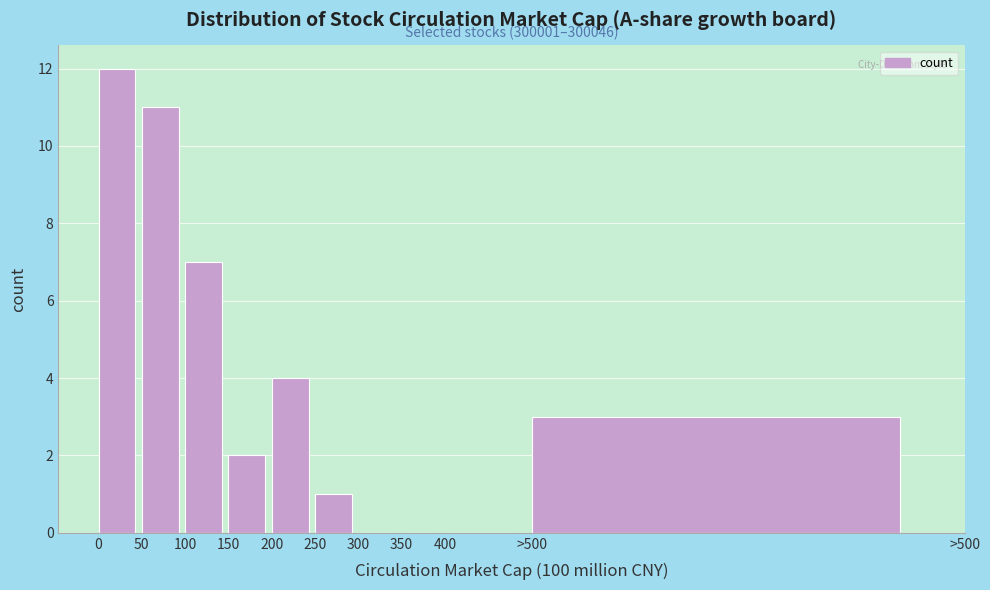

Reading left to right, extract all data points from this chart.

0=12	50=11	100=7	150=2	200=4	250=1	300=0	350=0	400=0	>500=3